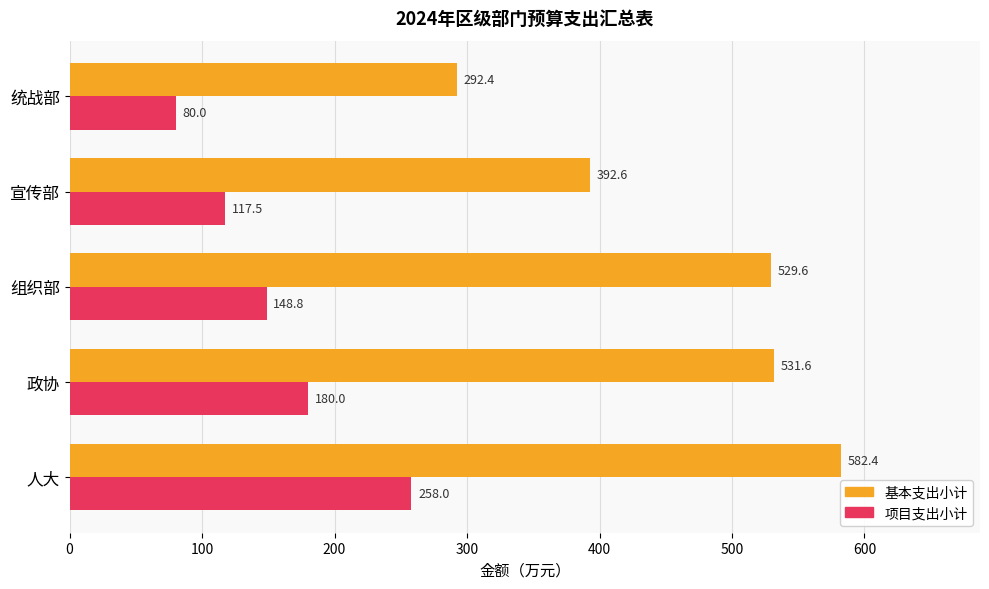

What is the sum of all 项目支出小计 values?

784.4